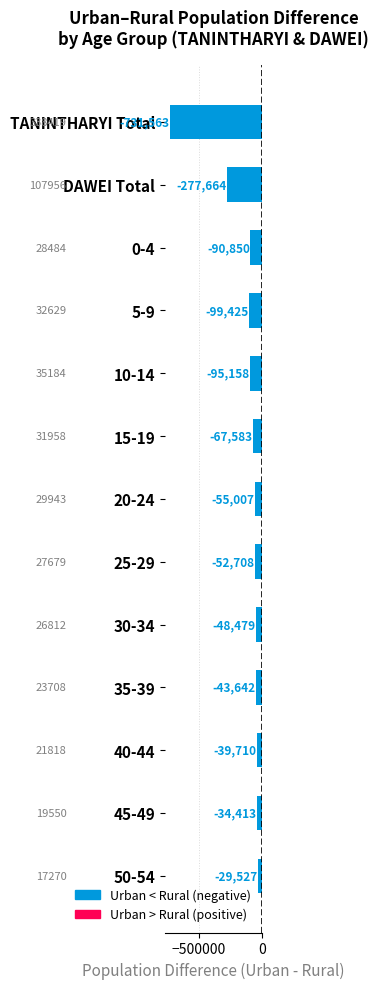

At which category does the chart reach its peak across all series?

50-54